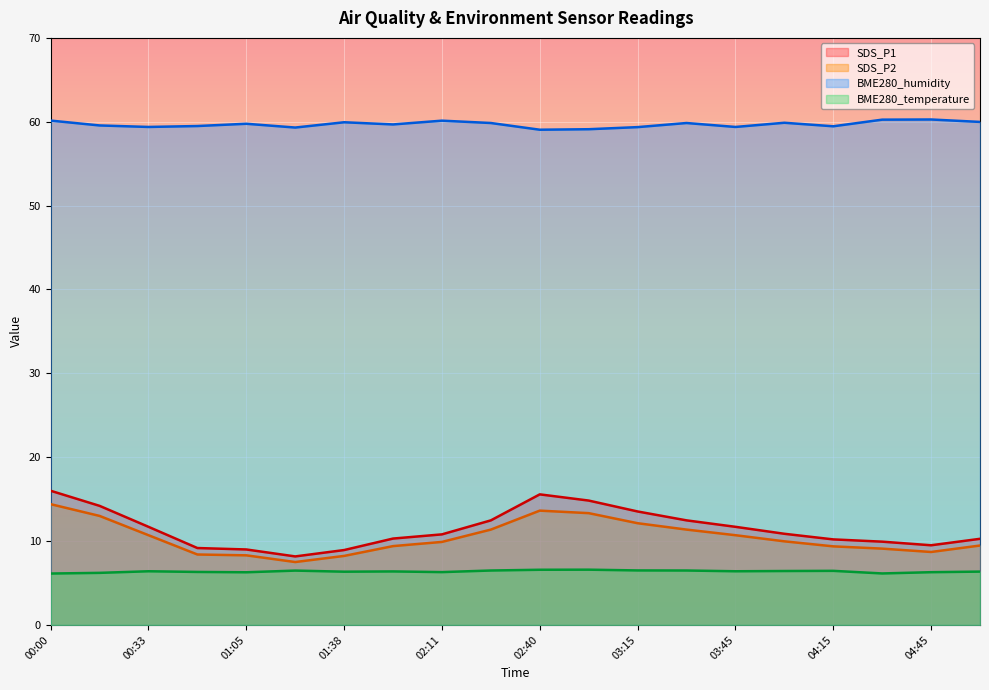

The value of SDS_P2 at 05:00 is 9.5. True or false?

True